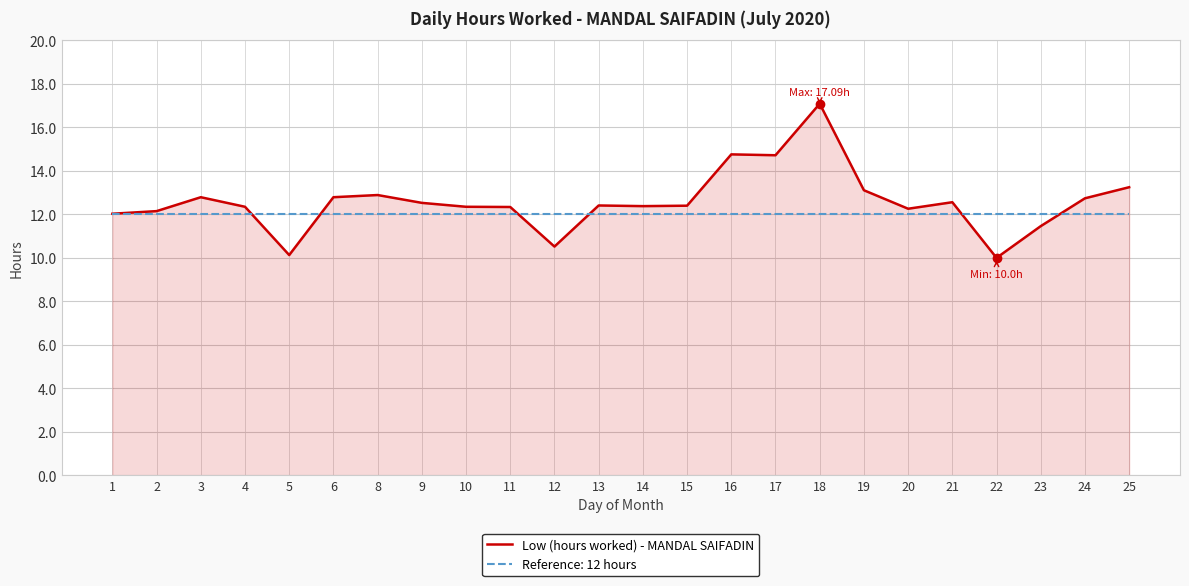

Is the value of Reference: 12 hours at 2 greater than the value of Low (hours worked) - MANDAL SAIFADIN at 8?

No